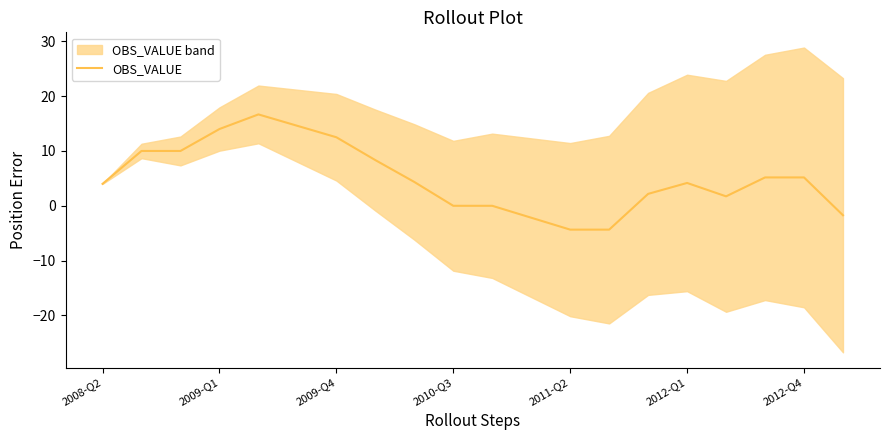

What is the difference between the maximum and minimum values?

21.0